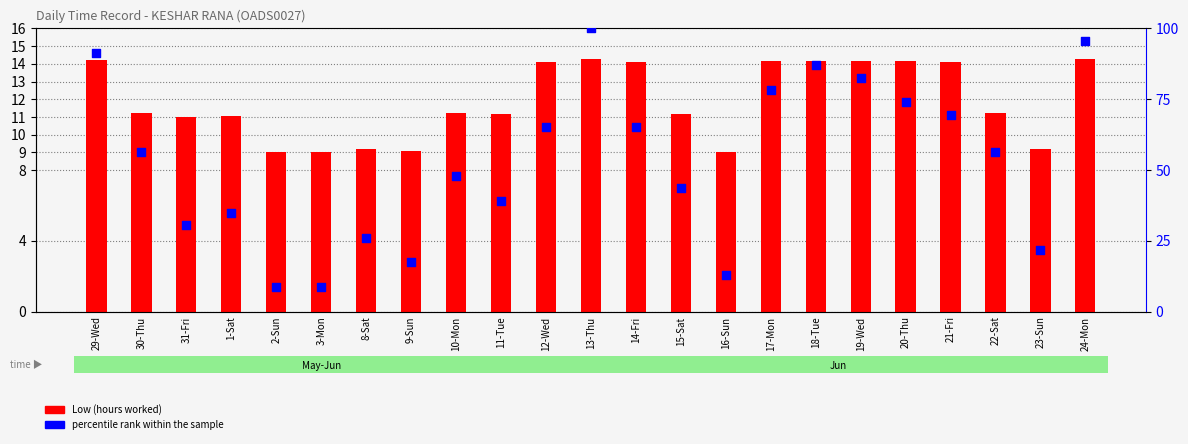

At how many categories does at least one series exceed 62?

10